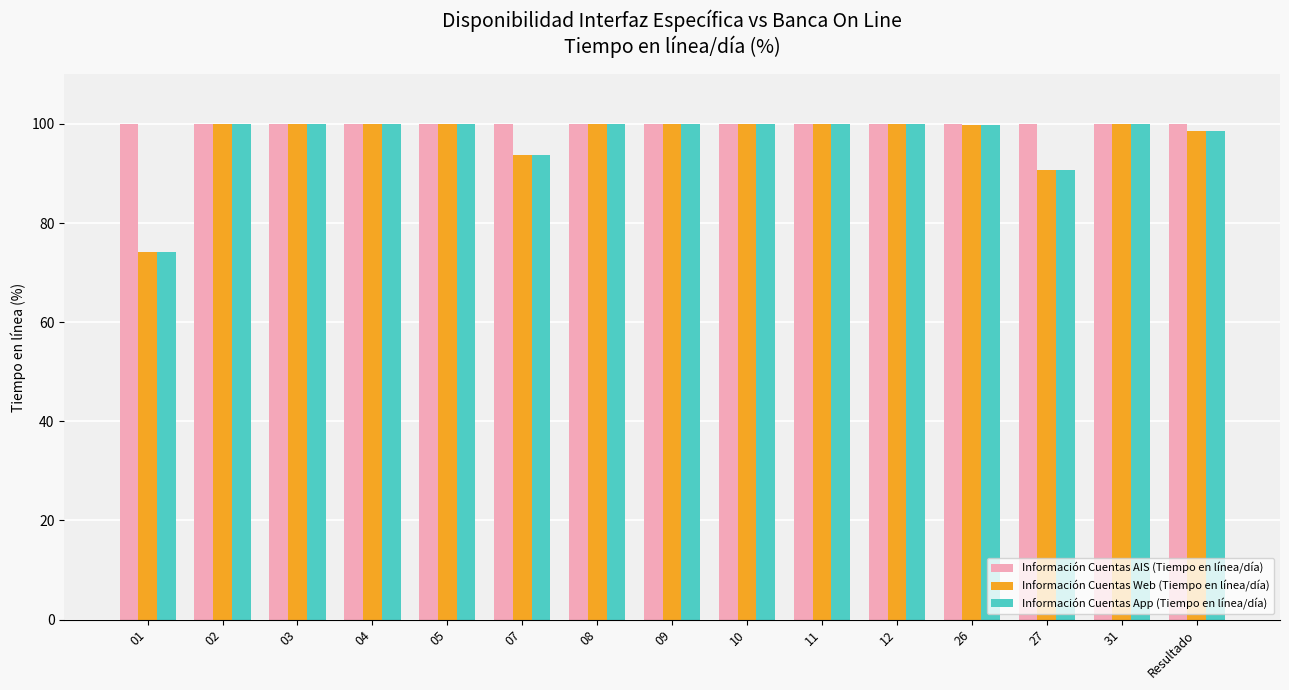

How many series are shown in this chart?

3